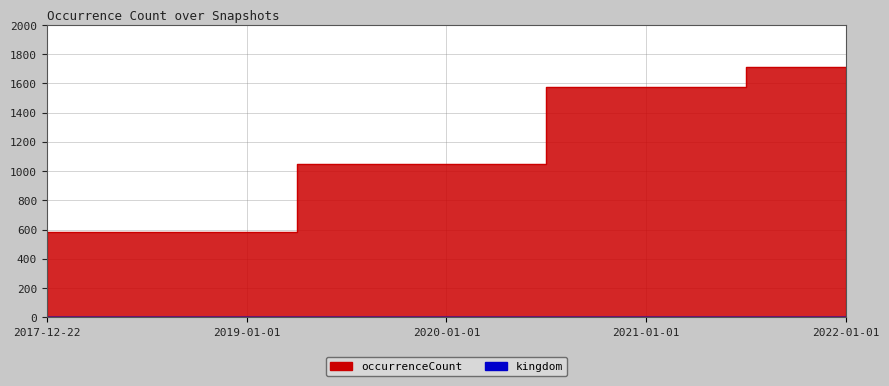

What is the minimum value shown in the chart?

583